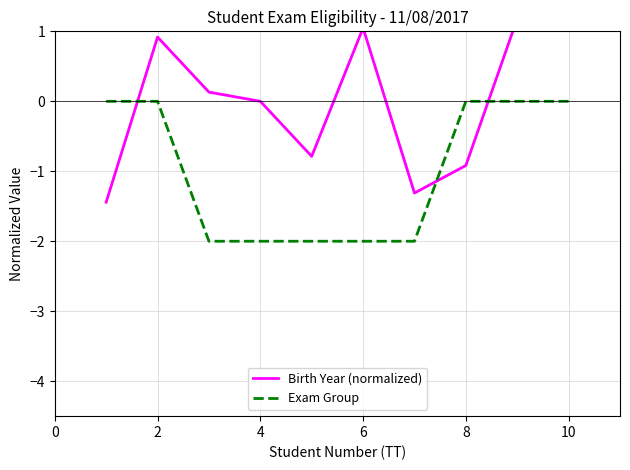

The value of Exam Group at 10 is 1. True or false?

False